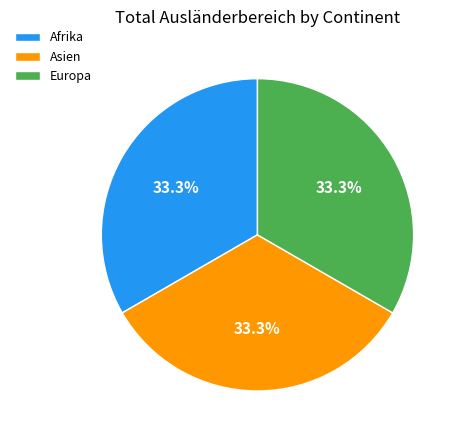

Count the number of slices in the pie.

3